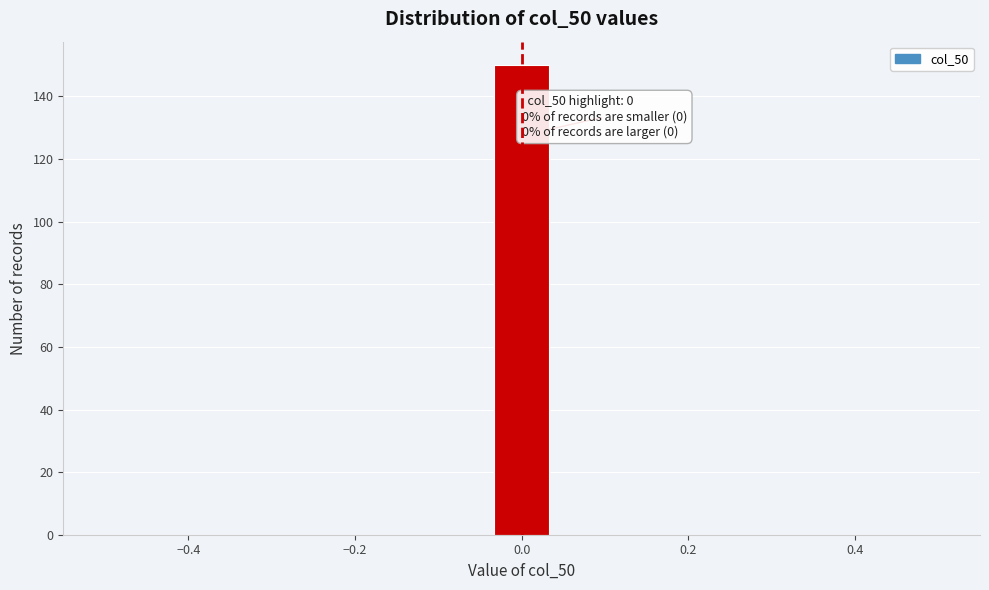

Read against the x-axis, roughly where is the centre of the tallest bar?

0.00